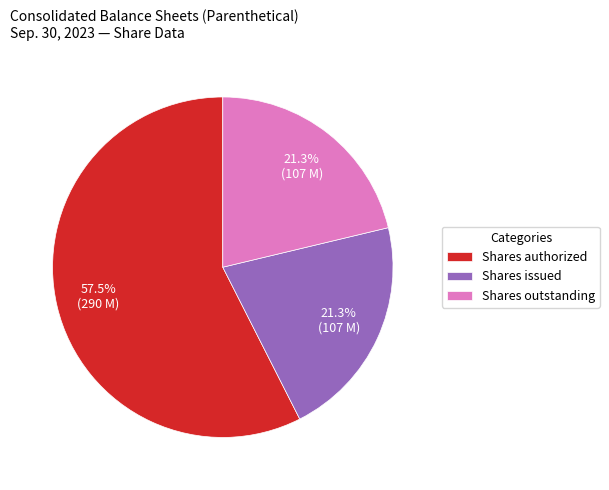

Combined, do Shares outstanding and Shares authorized account for over 50%?

Yes